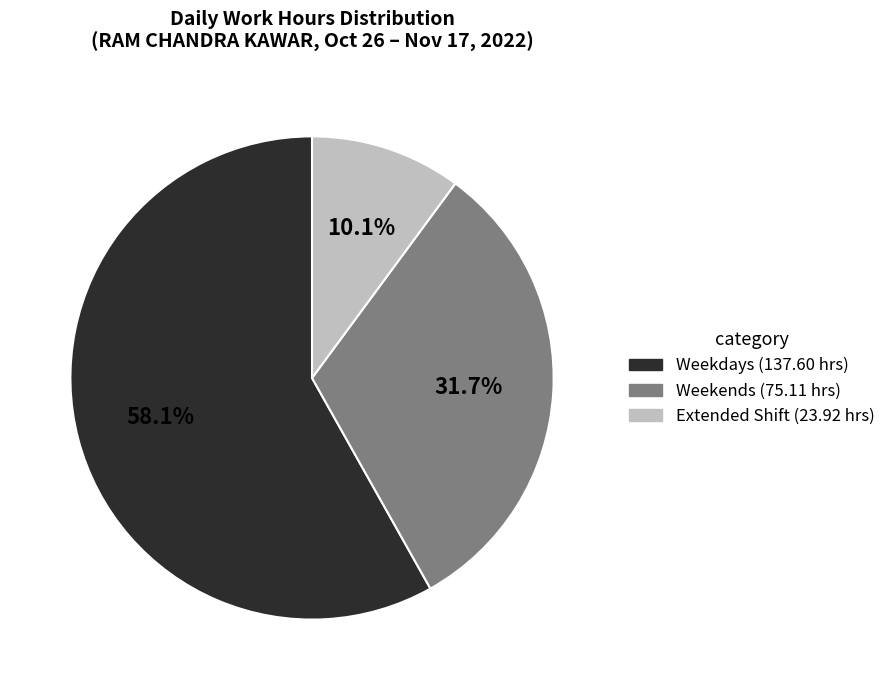

How many slices are in this pie chart?

3